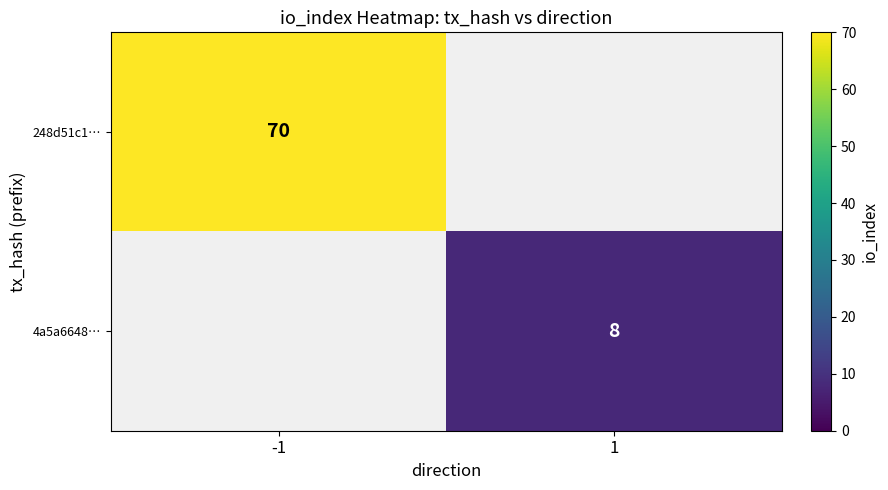

What is the maximum value shown in the chart?

70.0